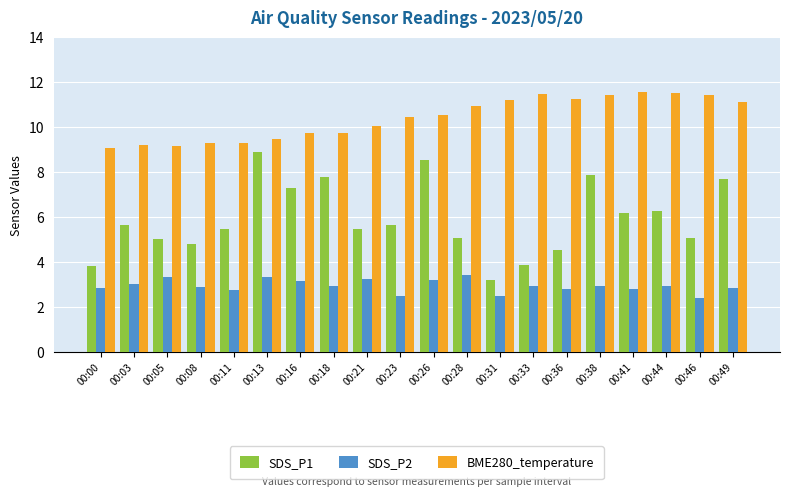

Which series has the largest total across all categories?

BME280_temperature